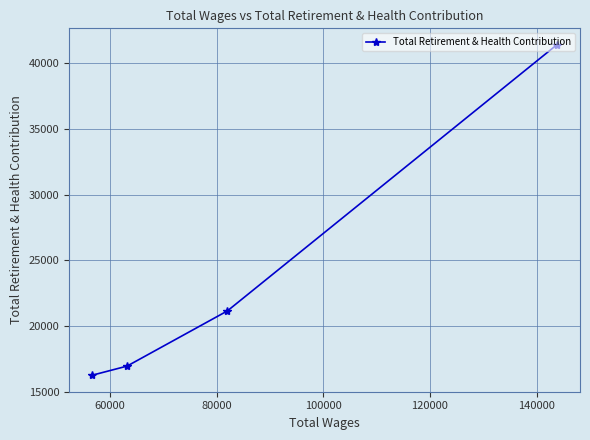

What is the value of the 2nd point from the left?

16937